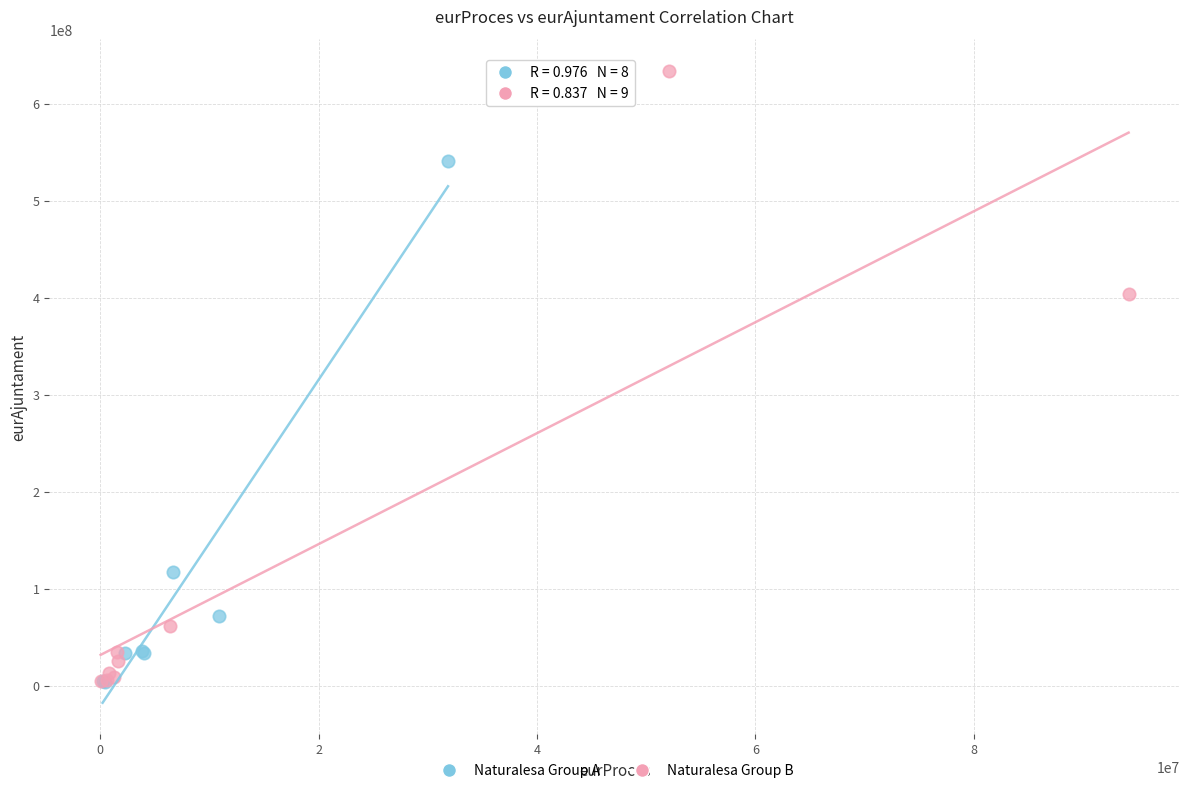

Which series contains the highest Y value?

Naturalesa Group B